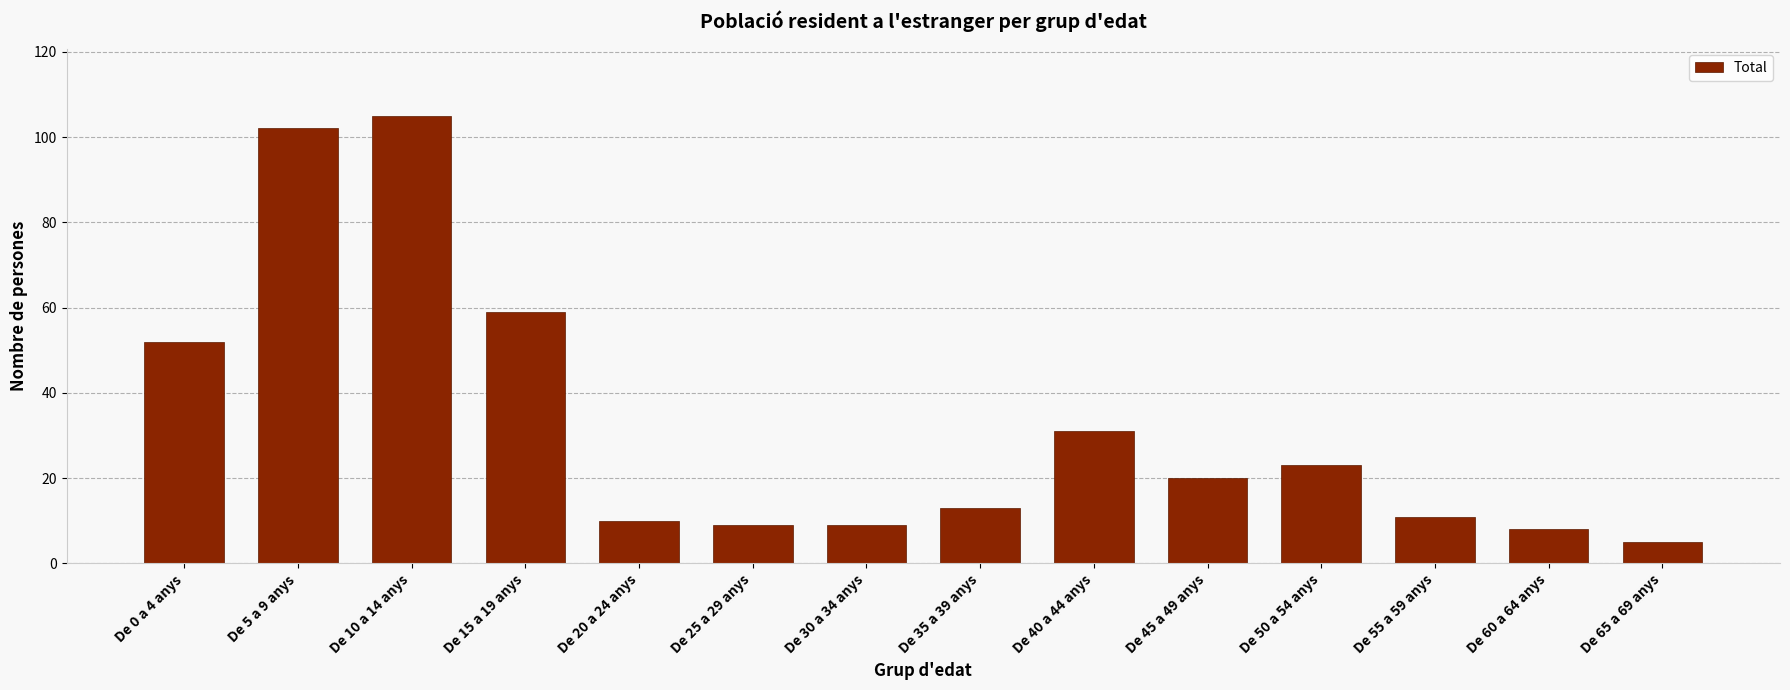

What position from the left is De 30 a 34 anys?

7